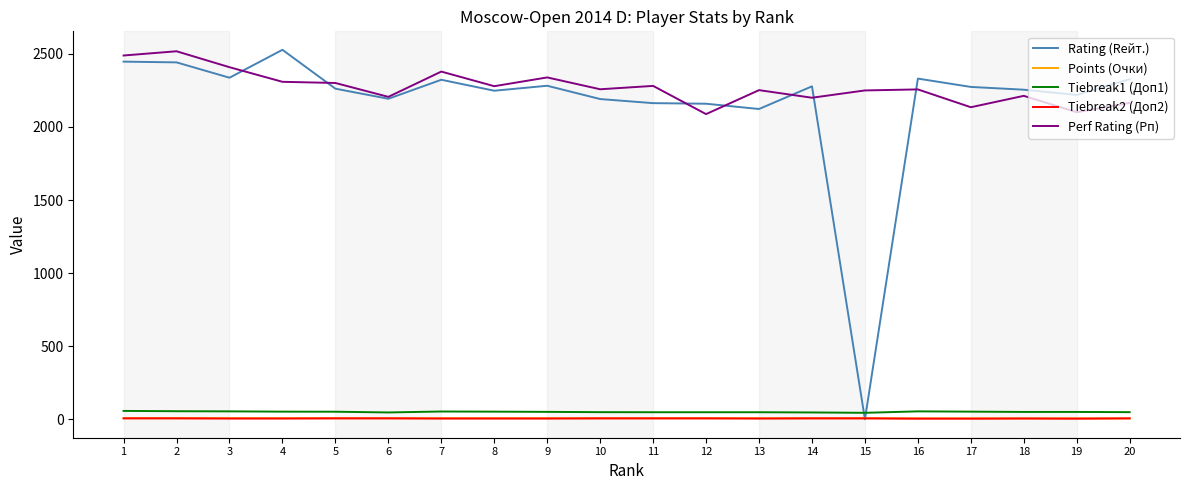

Which series has the widest spread of values?

Rating (Rейт.)